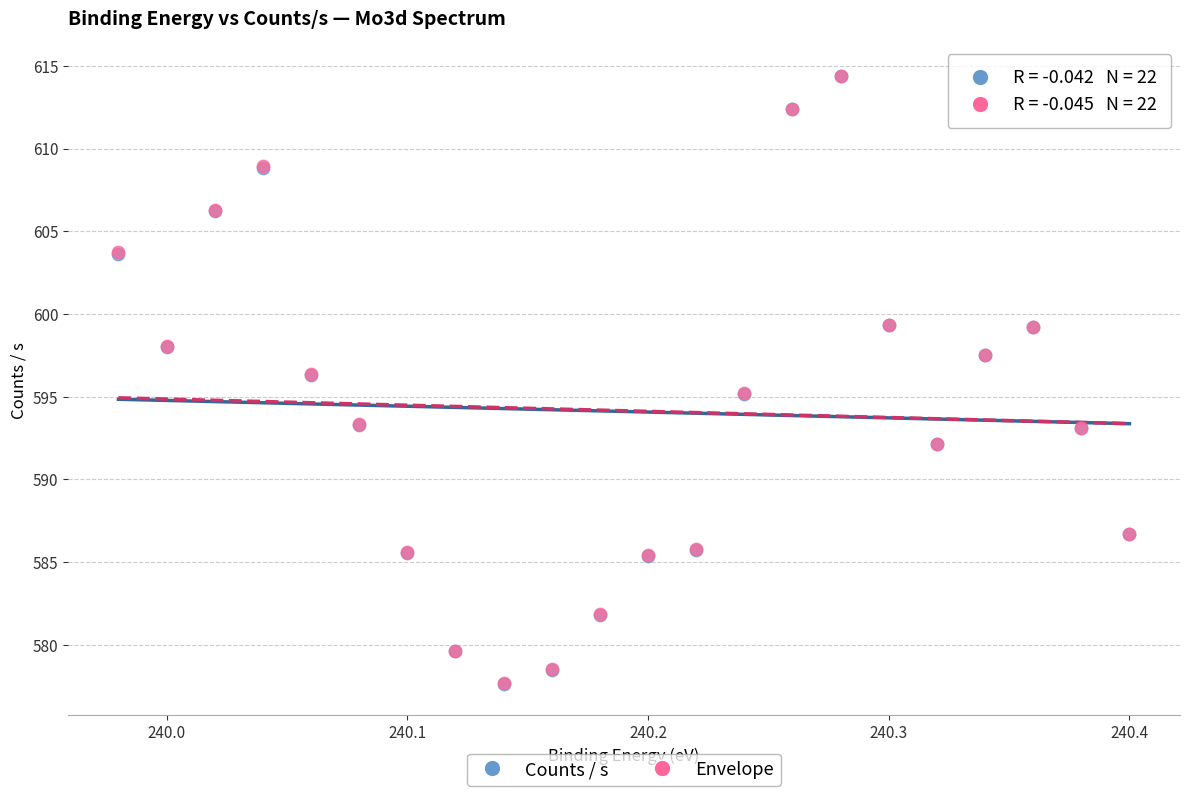

What are all the series names shown in the legend?

Counts / s, Envelope